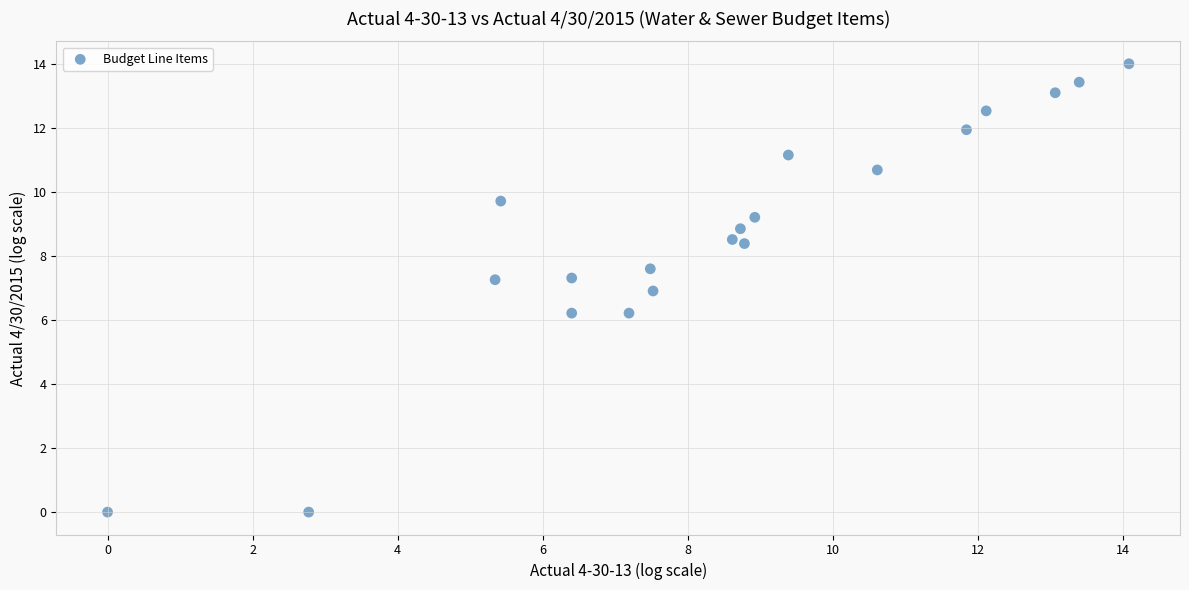

What is the range of Y values (max minus min)?

14.0